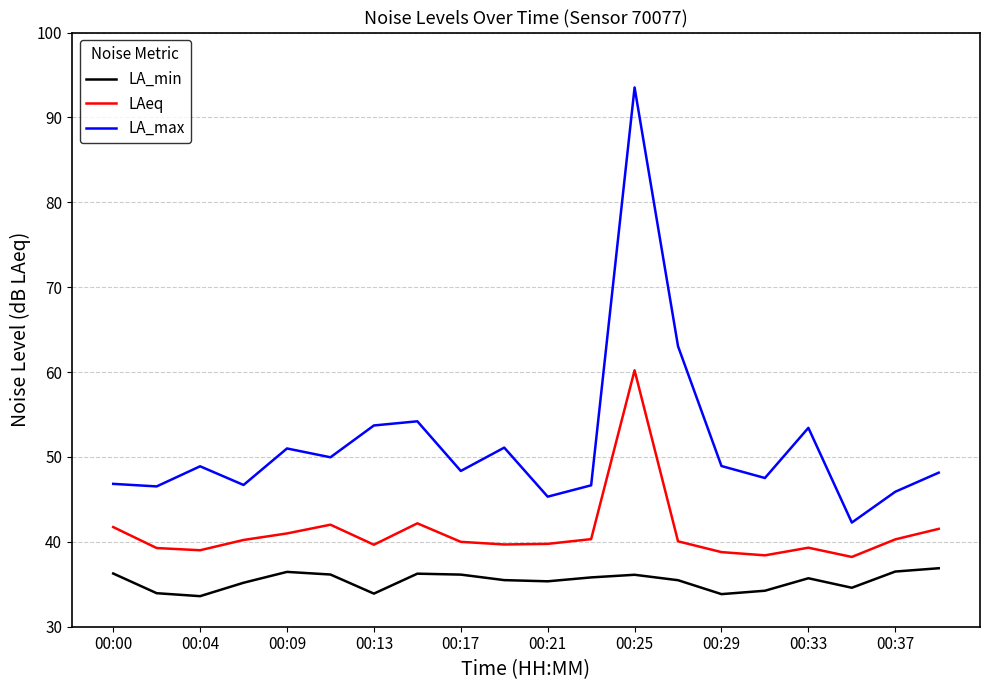

Which series has the largest total across all categories?

LA_max